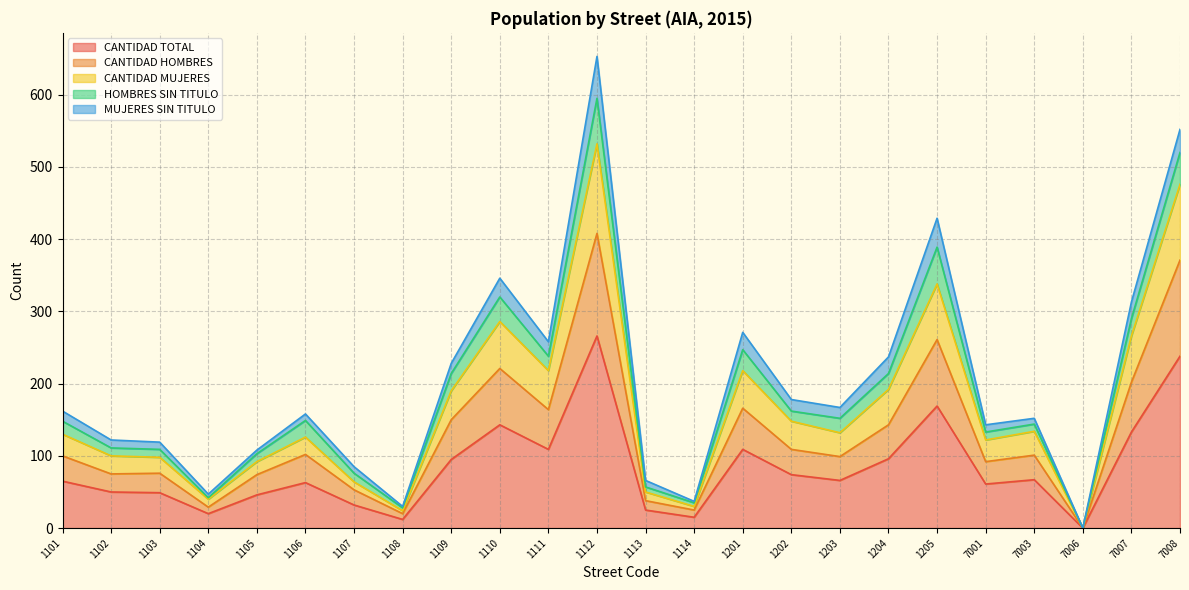

At how many categories does at least one series exceed 173?

9